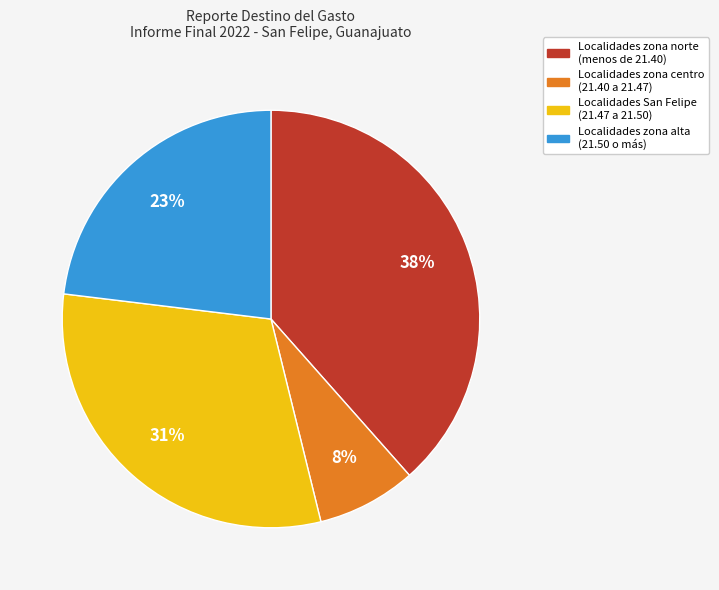

Is there any slice that represents more than half of the pie?

No